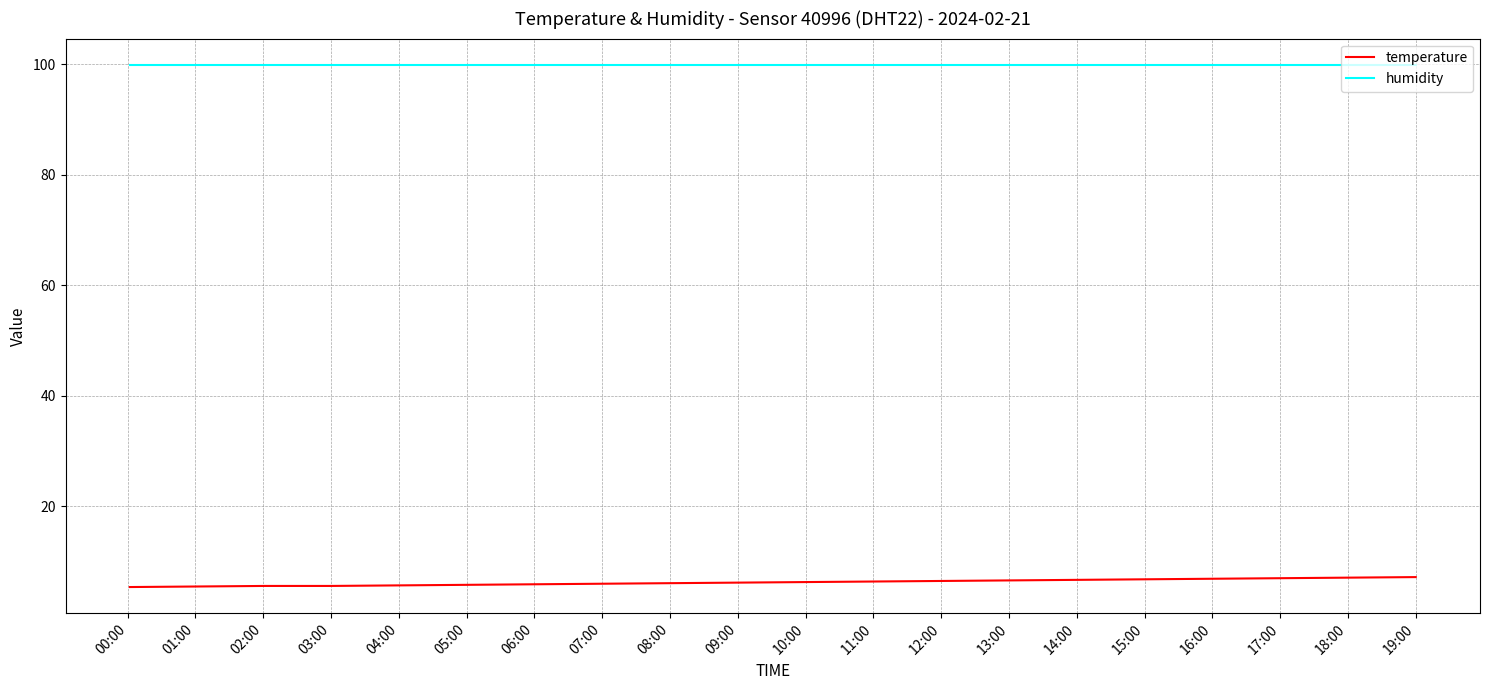

Rank the series by their maximum value, from highest to lowest.

humidity, temperature